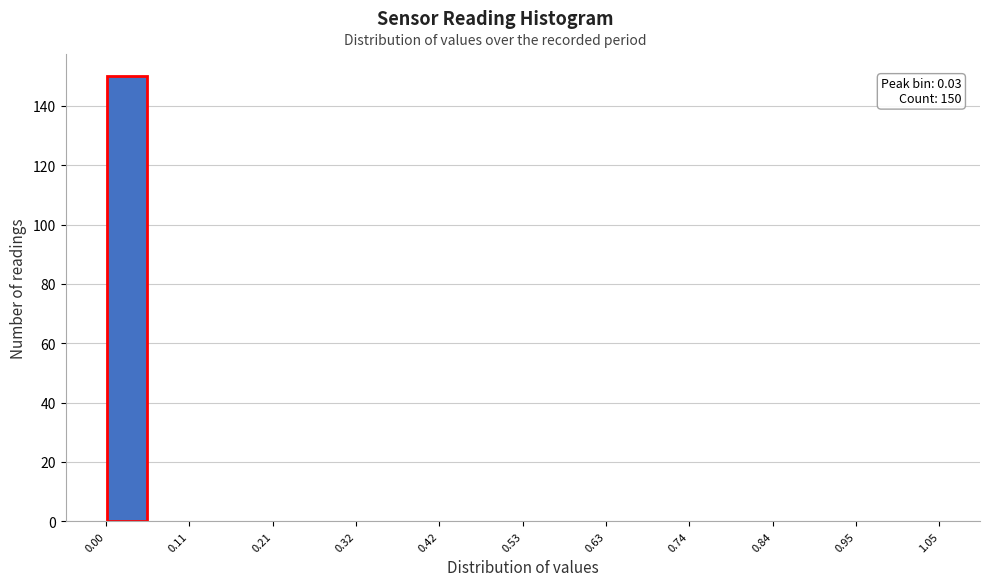

Around what value on the x-axis is the tallest bar? Give the approximate position of its centre, as read against the axis.

0.02